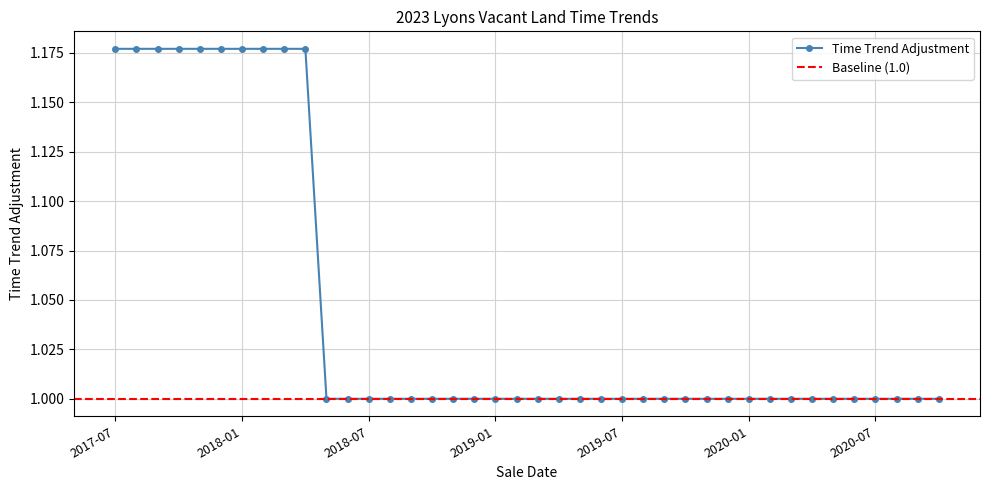

What is the average value?

1.0